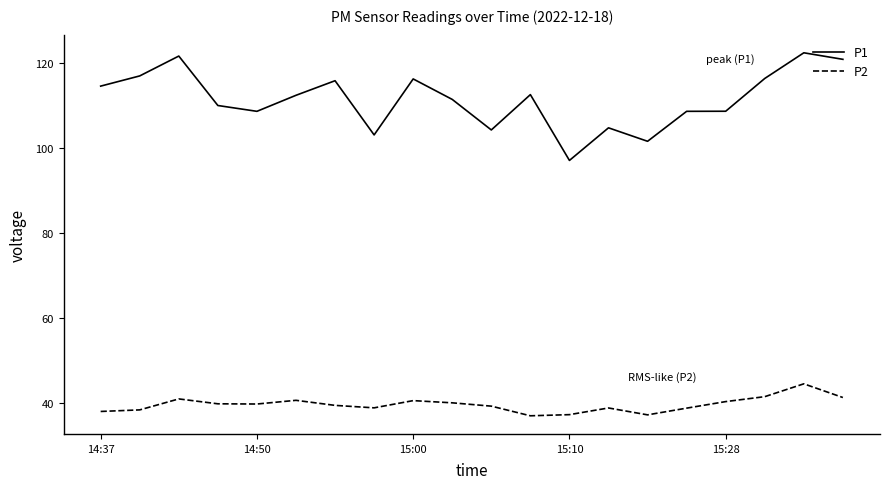

How many interior local peaks does the P2 series have?

5